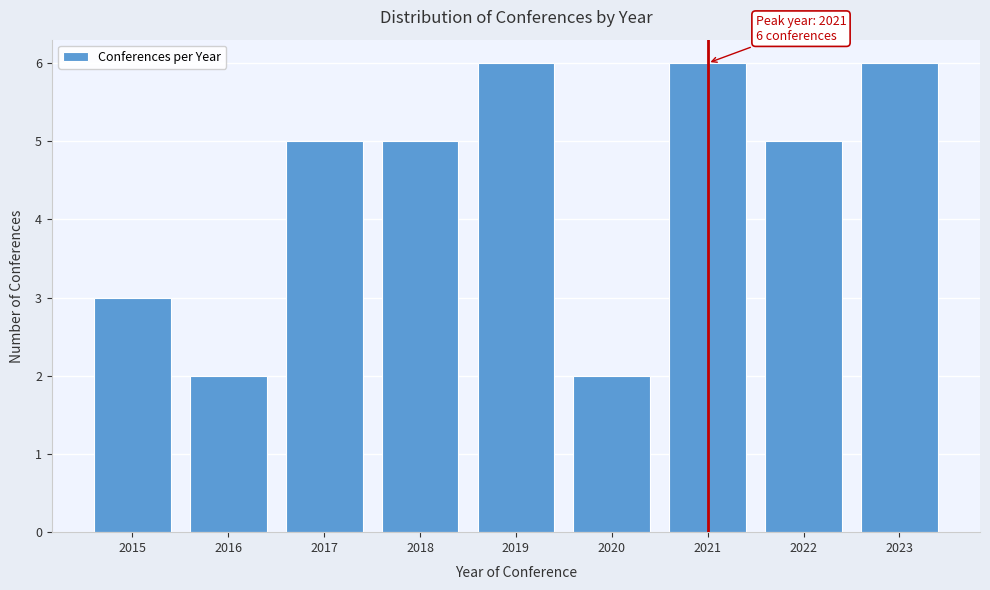

Reading right to left, transcribe all the data shown in this chart.

2023=6	2022=5	2021=6	2020=2	2019=6	2018=5	2017=5	2016=2	2015=3